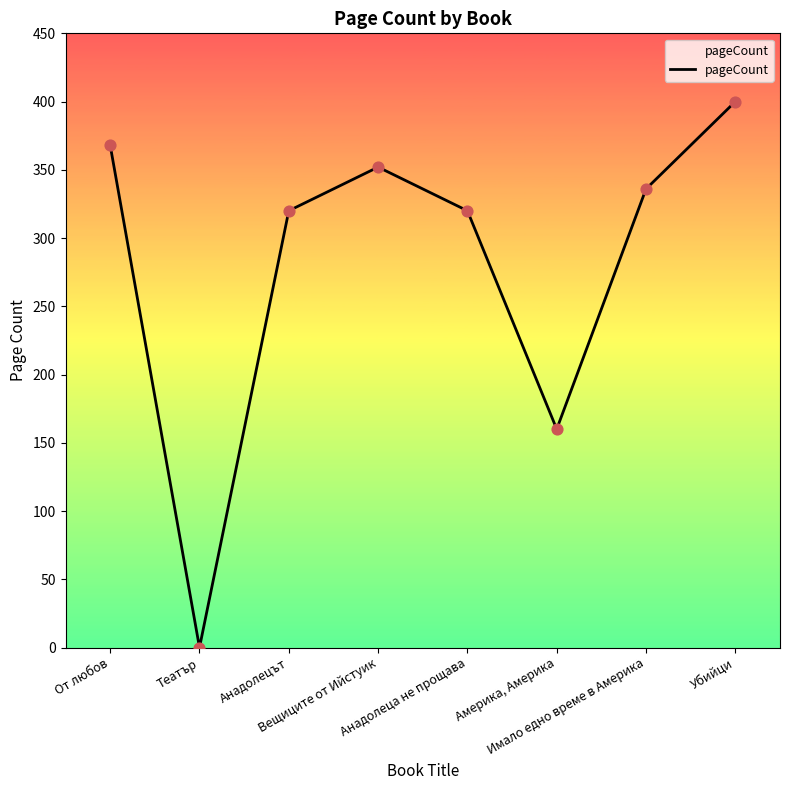

Which has a higher value, Вещиците от Ийстуик or Анадолецът?

Вещиците от Ийстуик